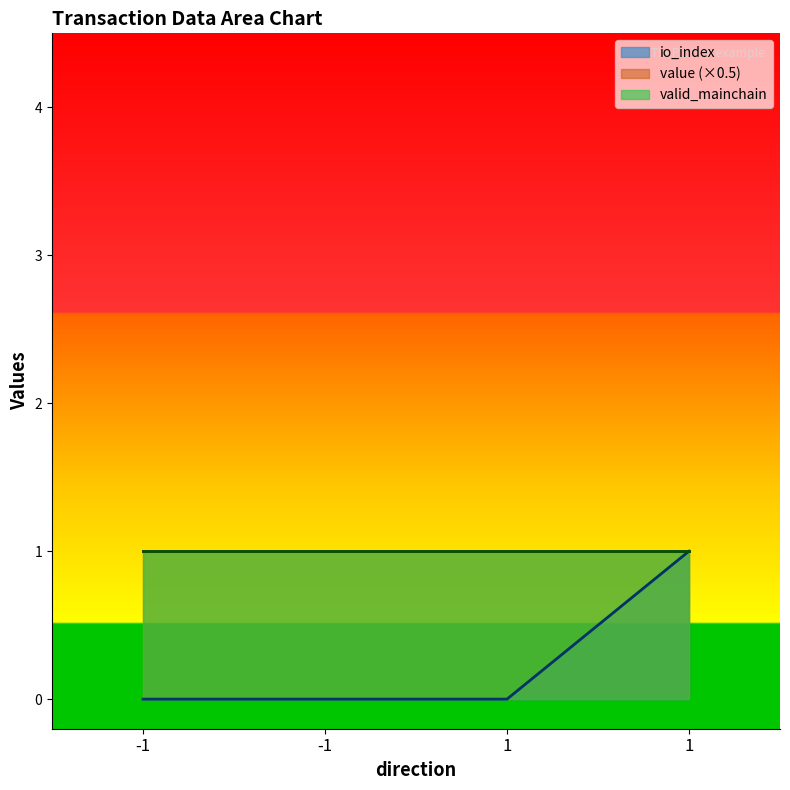

True or false: io_index and valid_mainchain intersect in this chart.

False